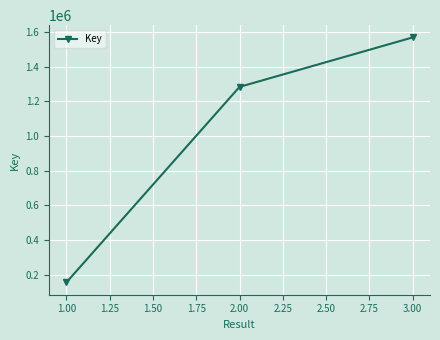

What is the label of the 3rd point from the right?

1.00